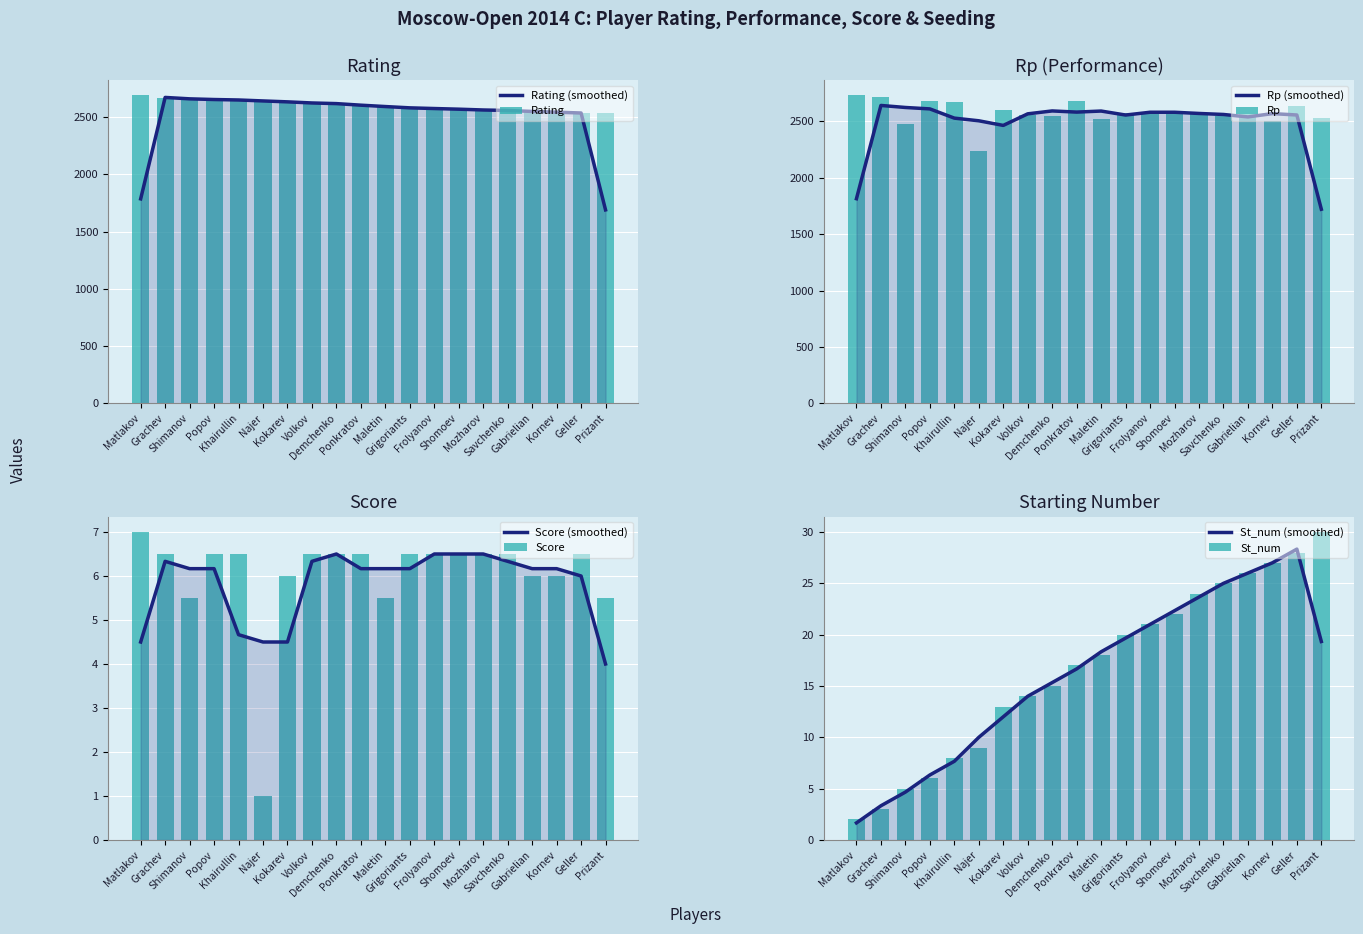

At which label is St_num closest to 16?

Demchenko